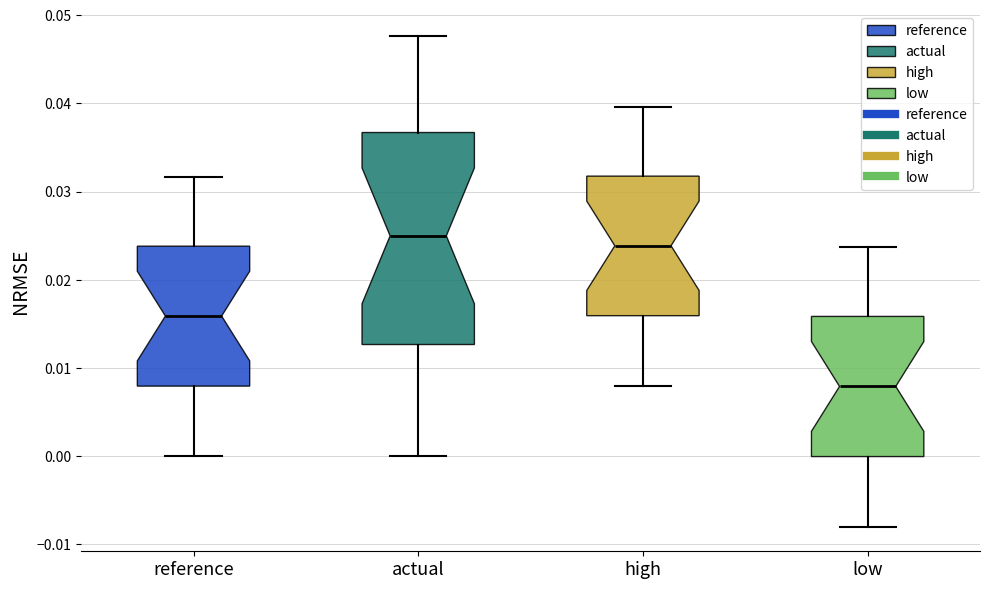

Which box's median line is the lowest?

low